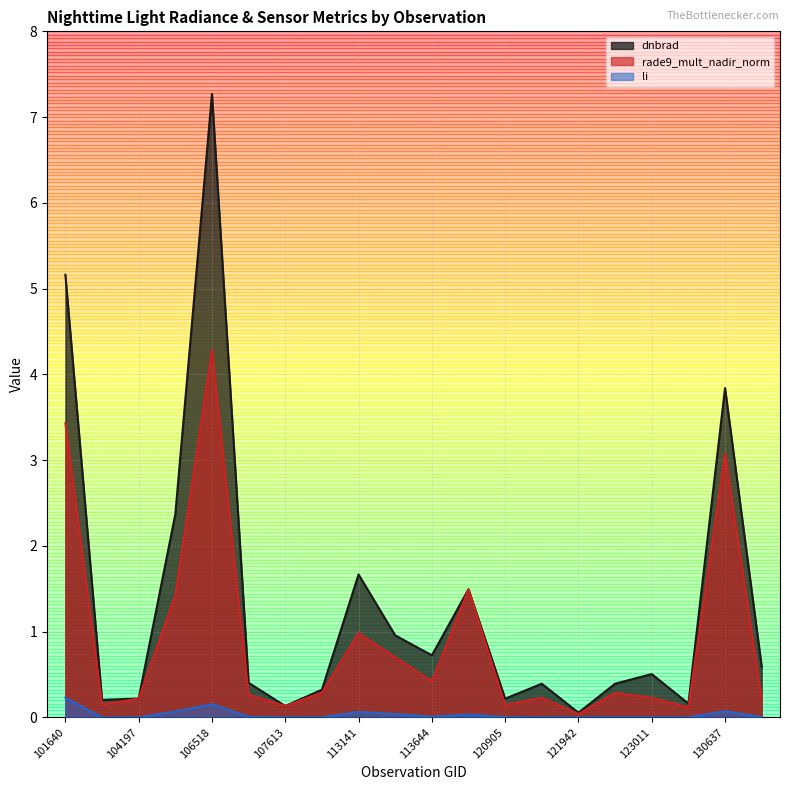

What are all the series names shown in the legend?

dnbrad, rade9_mult_nadir_norm, li